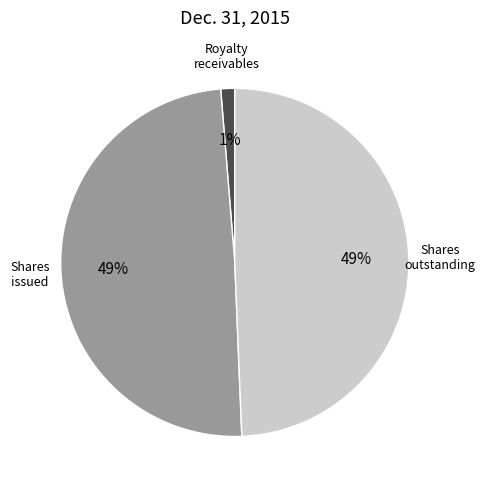

Is the sum of Shares outstanding and Shares issued greater than half?

Yes